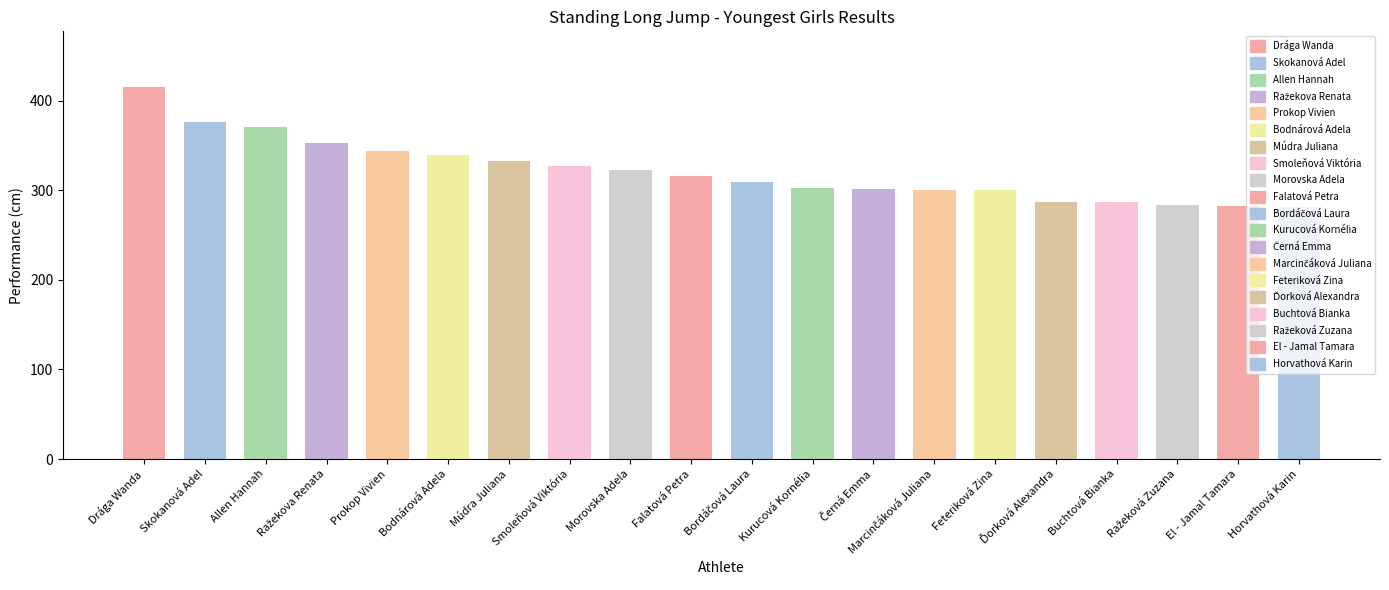

List the labels in order of value, largest first.

Drága Wanda, Skokanová Adel, Allen Hannah, Ražekova Renata, Prokop Vivien, Bodnárová Adela, Múdra Juliana, Smoleňová Viktória, Morovska Adela, Falatová Petra, Bordáčová Laura, Kurucová Kornélia, Černá Emma, Marcinčáková Juliana, Feteriková Zina, Ďorková Alexandra, Buchtová Bianka, Ražeková Zuzana, El - Jamal Tamara, Horvathová Karin